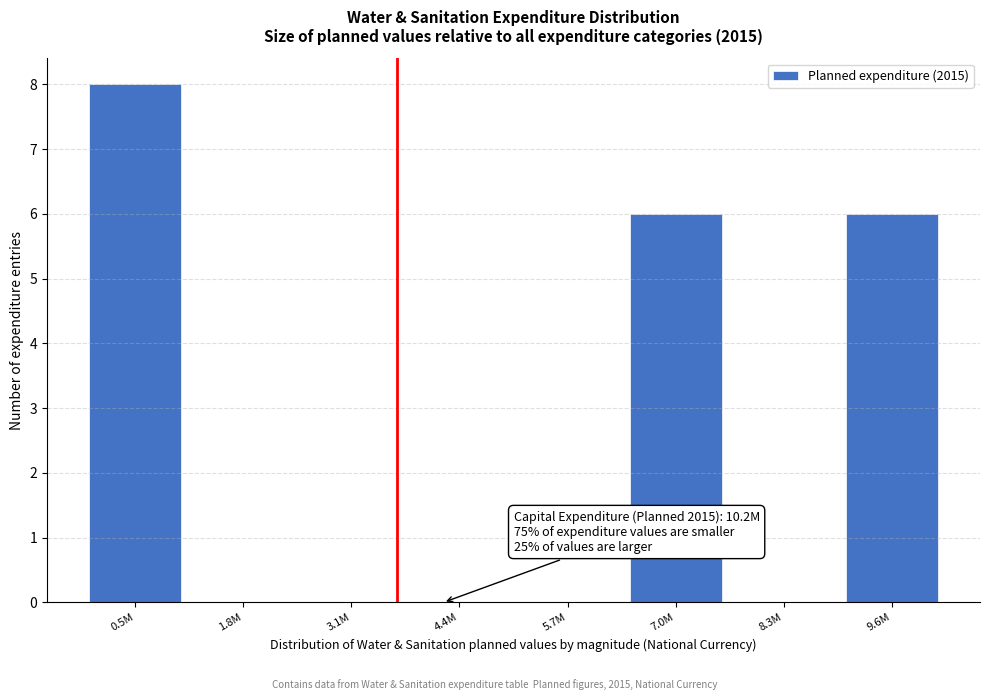

Reading right to left, extract all data points from this chart.

9.6M=6	8.3M=0	7.0M=6	5.7M=0	4.4M=0	3.1M=0	1.8M=0	0.5M=8